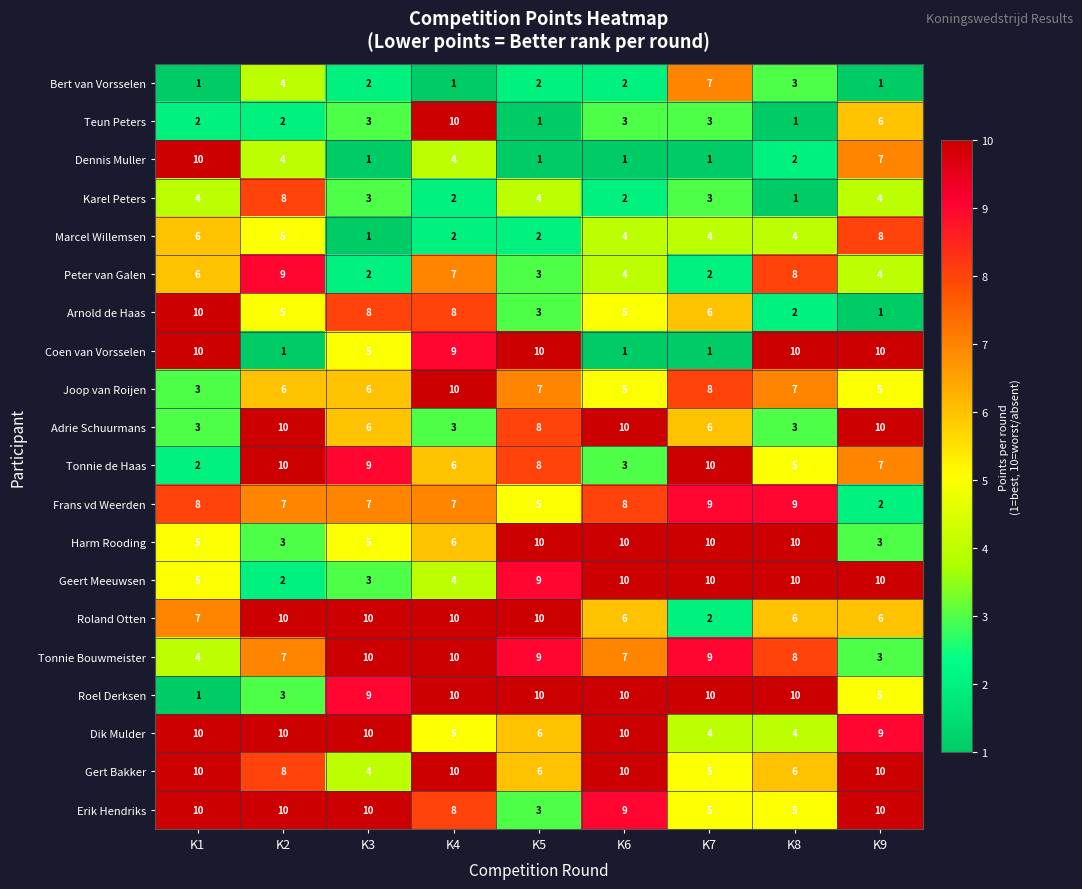

Between K4 and K6, which series saw the biggest shift?

Coen van Vorsselen